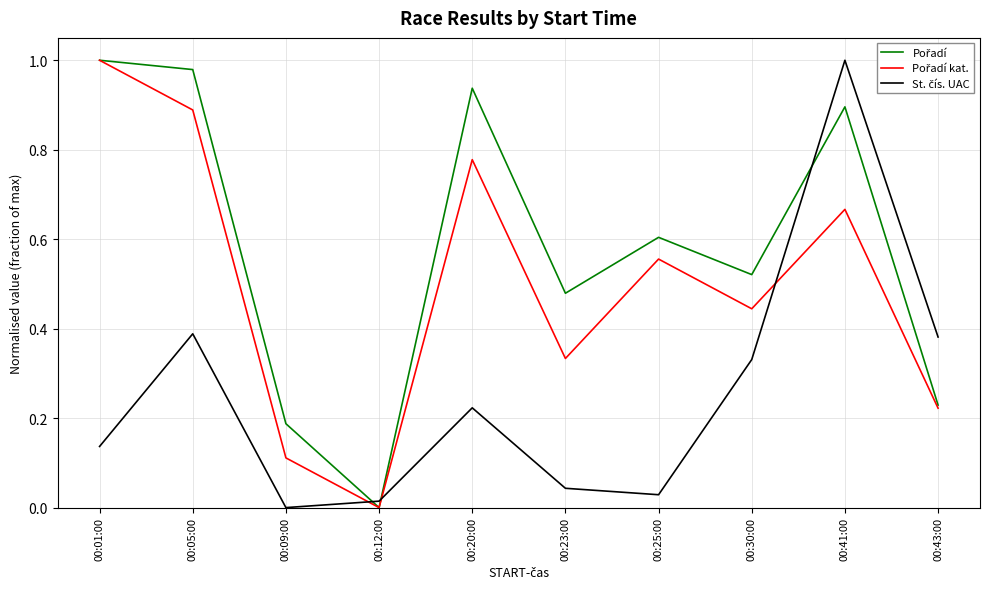

What is the total value across all series at 00:20:00?

1.9